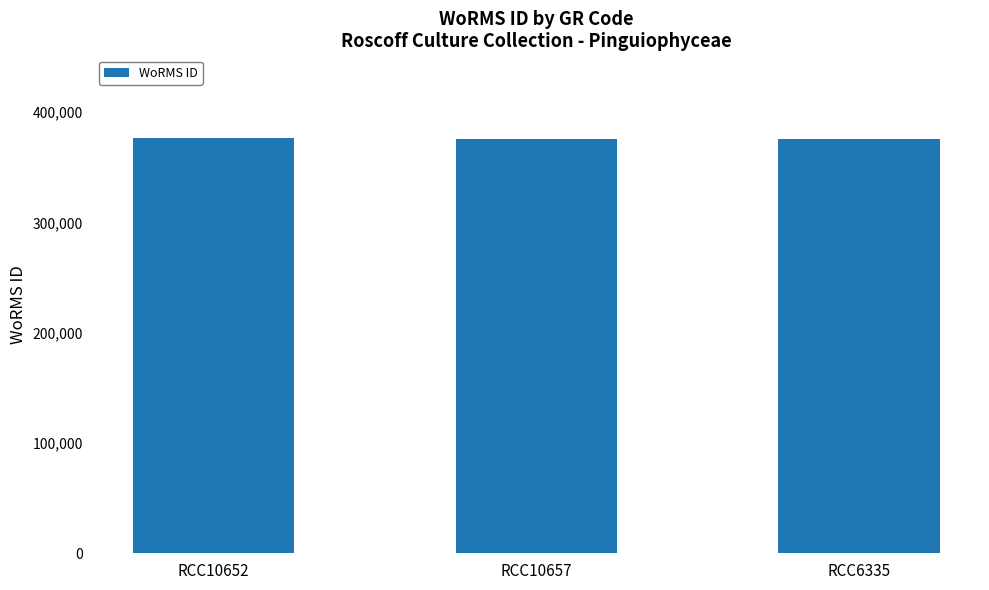

Does the chart contain any negative values?

No